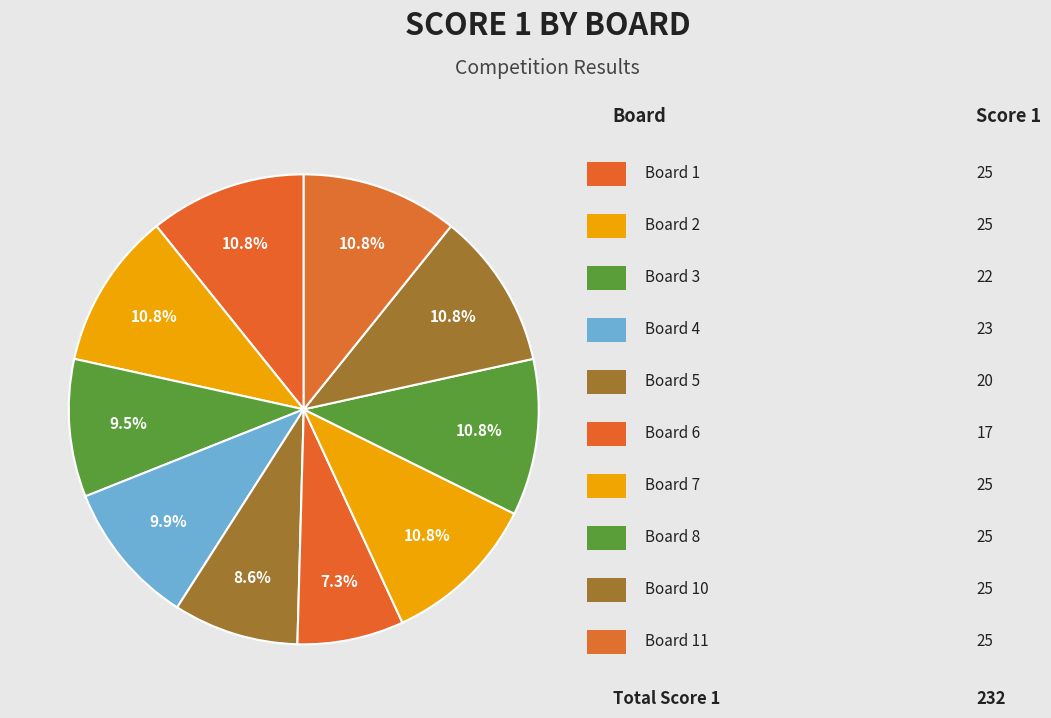

How many segments does this pie chart have?

10